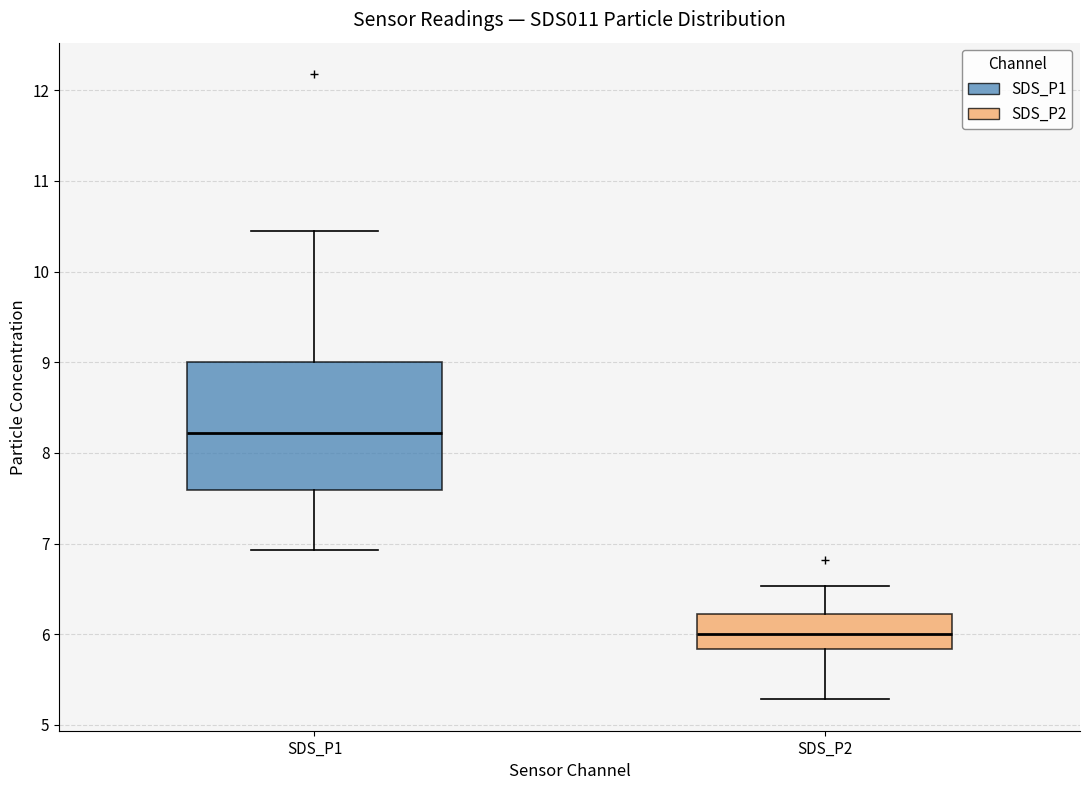

Reading left to right, read every box against the y-axis: the position of its median line, the range the box covers, and the ends of its whiskers. The values are not printed on the chart, so give them approximately, as read against the axis.

SDS_P1: median 8.2, box 7.6 to 9.0, whiskers 6.9 to 10.5
SDS_P2: median 6.0, box 5.8 to 6.2, whiskers 5.3 to 6.5